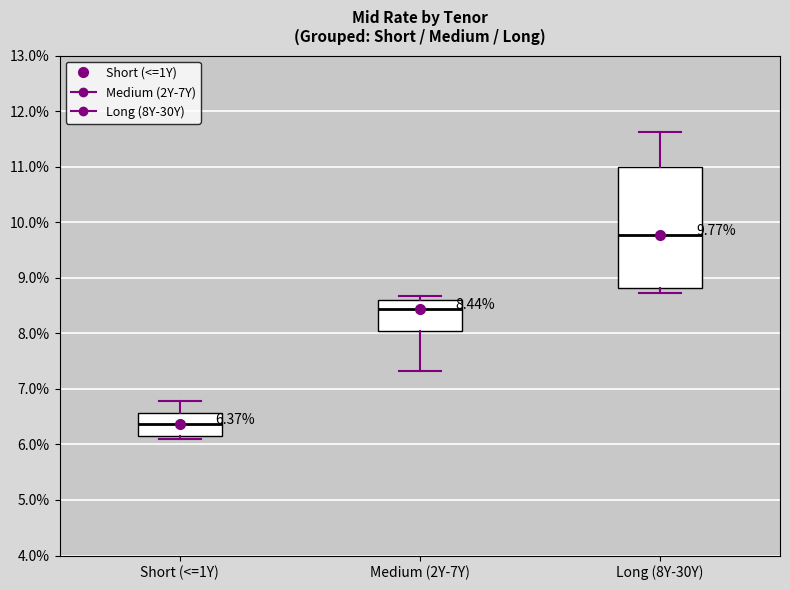

Which box has the highest median line?

Long (8Y-30Y)